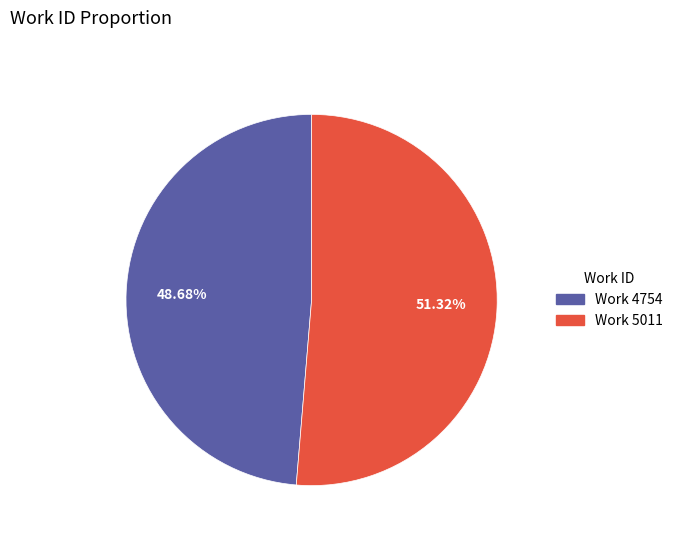

To the nearest percent, what percentage of the pie is Work 4754?

49%